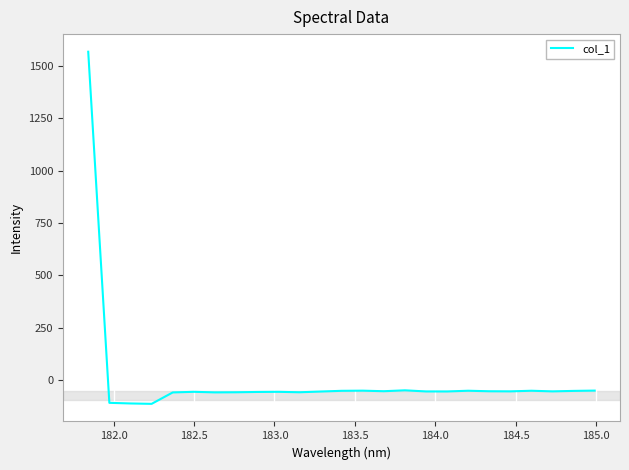

What is the difference between the maximum and second lowest values?

1679.9